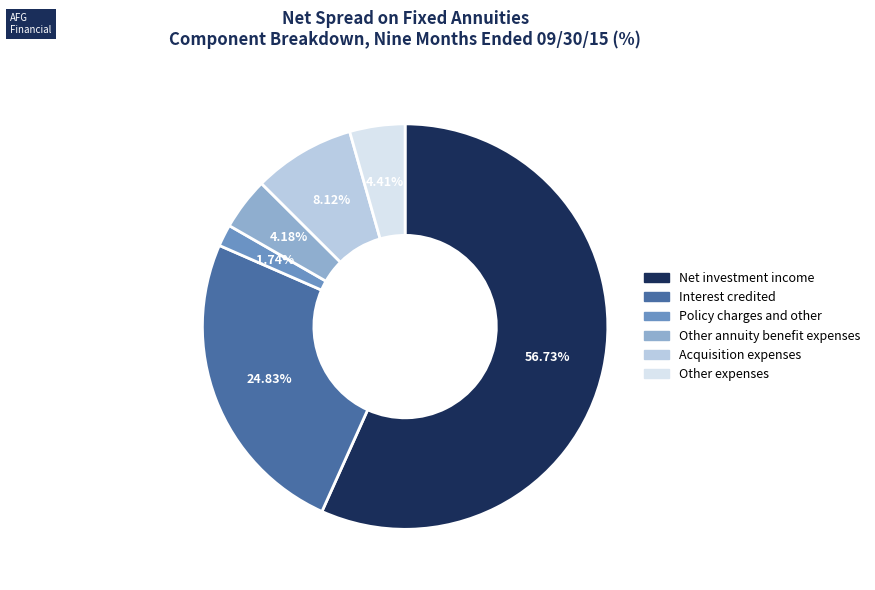

The Net investment income slice represents 57% of the pie. True or false?

True